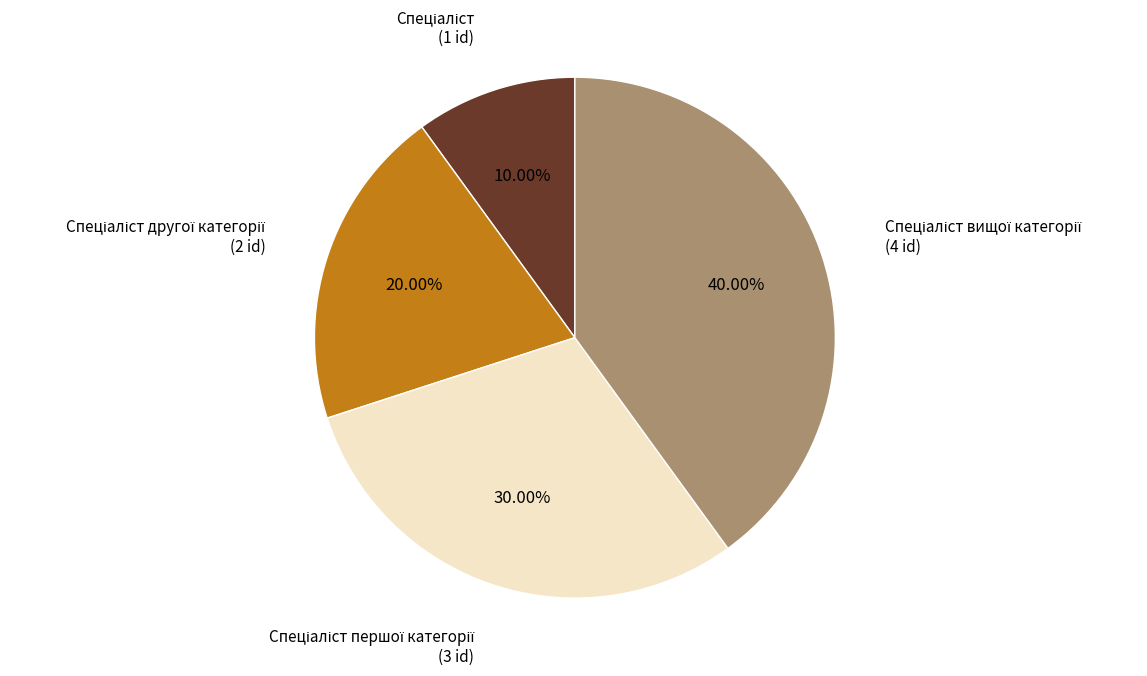

Is there any slice that represents more than half of the pie?

No